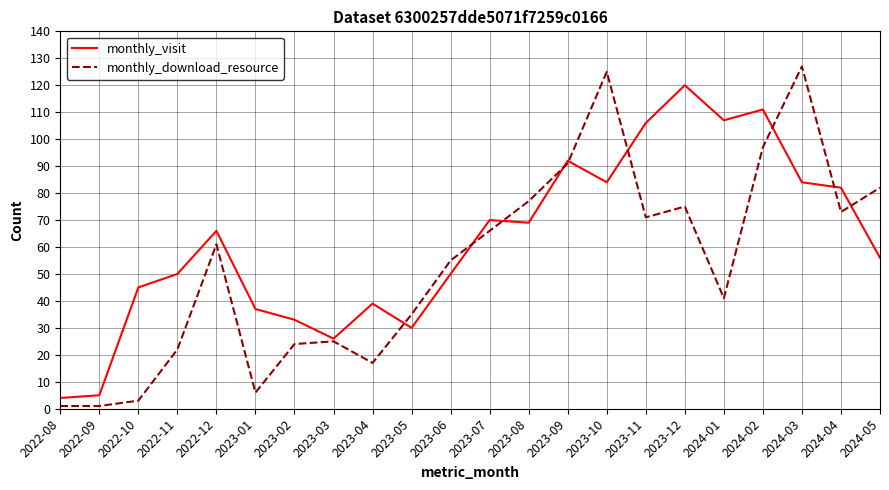

List the series in order of their overall mean, lowest first.

monthly_download_resource, monthly_visit